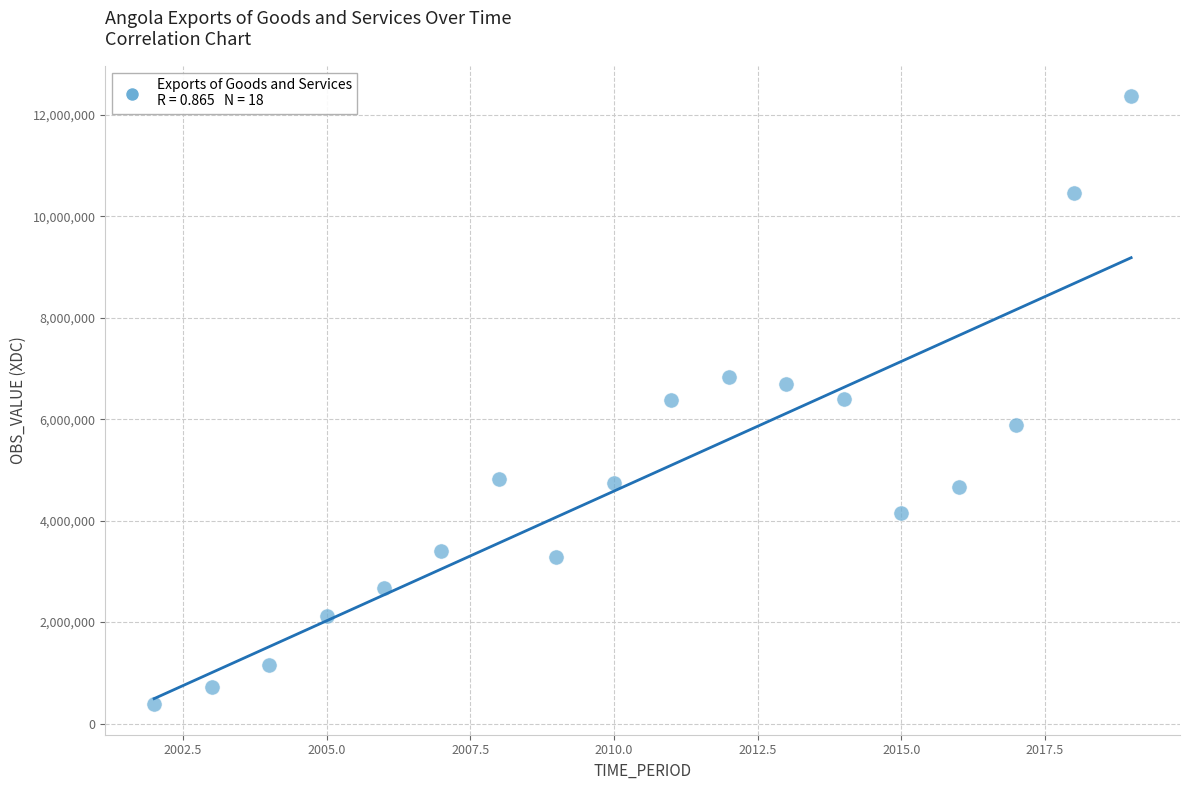

What is the range of Y values (max minus min)?

11992176.4